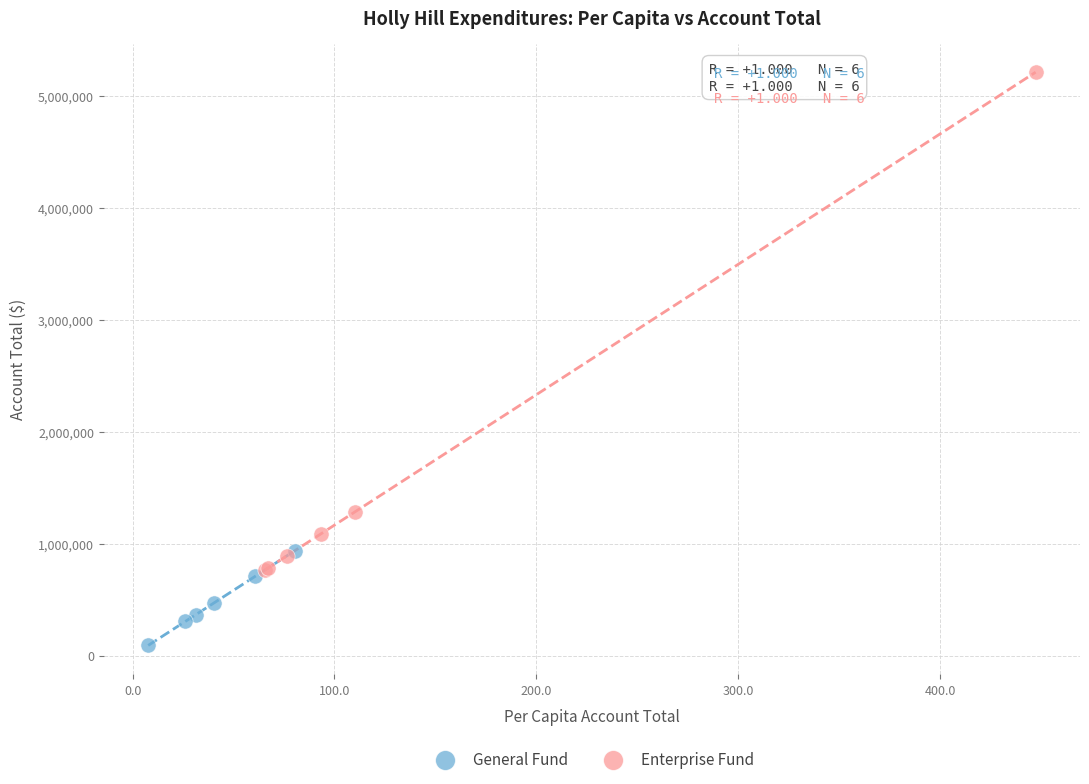

Which series reaches the maximum Y coordinate?

Enterprise Fund